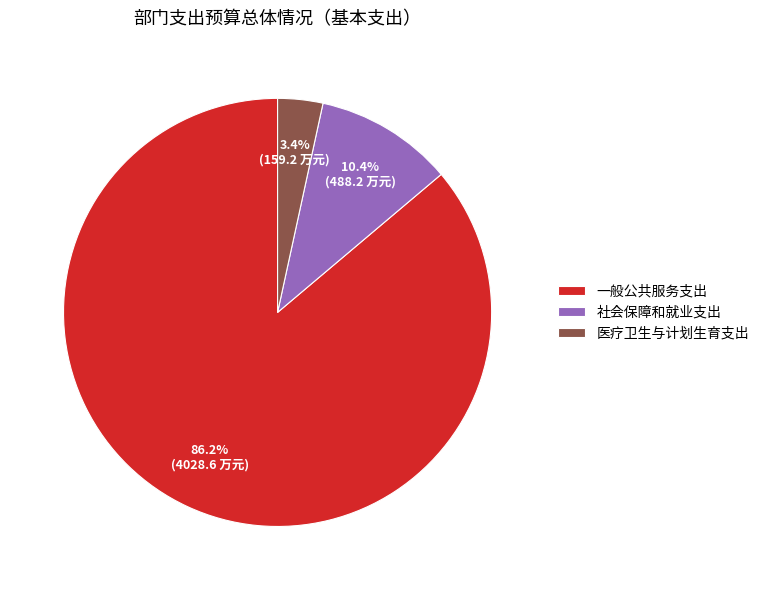

Is the sum of 一般公共服务支出 and 医疗卫生与计划生育支出 greater than half?

Yes